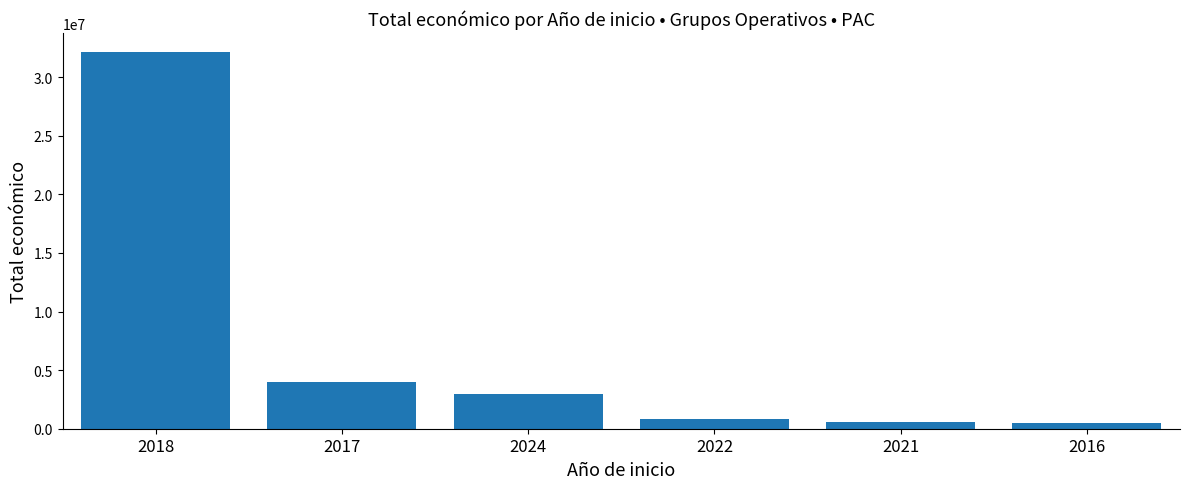

What is the maximum value shown in the chart?

32154854